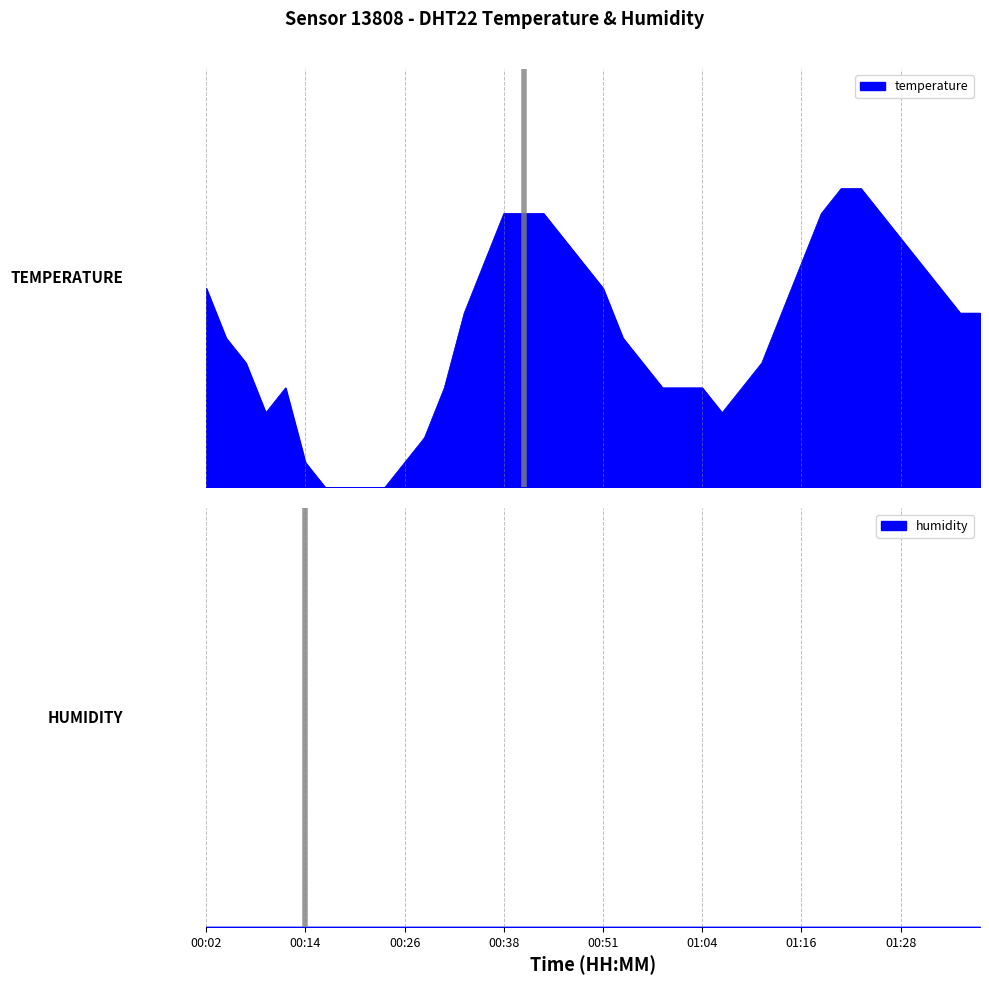

At which category does the chart reach its peak across all series?

01:21